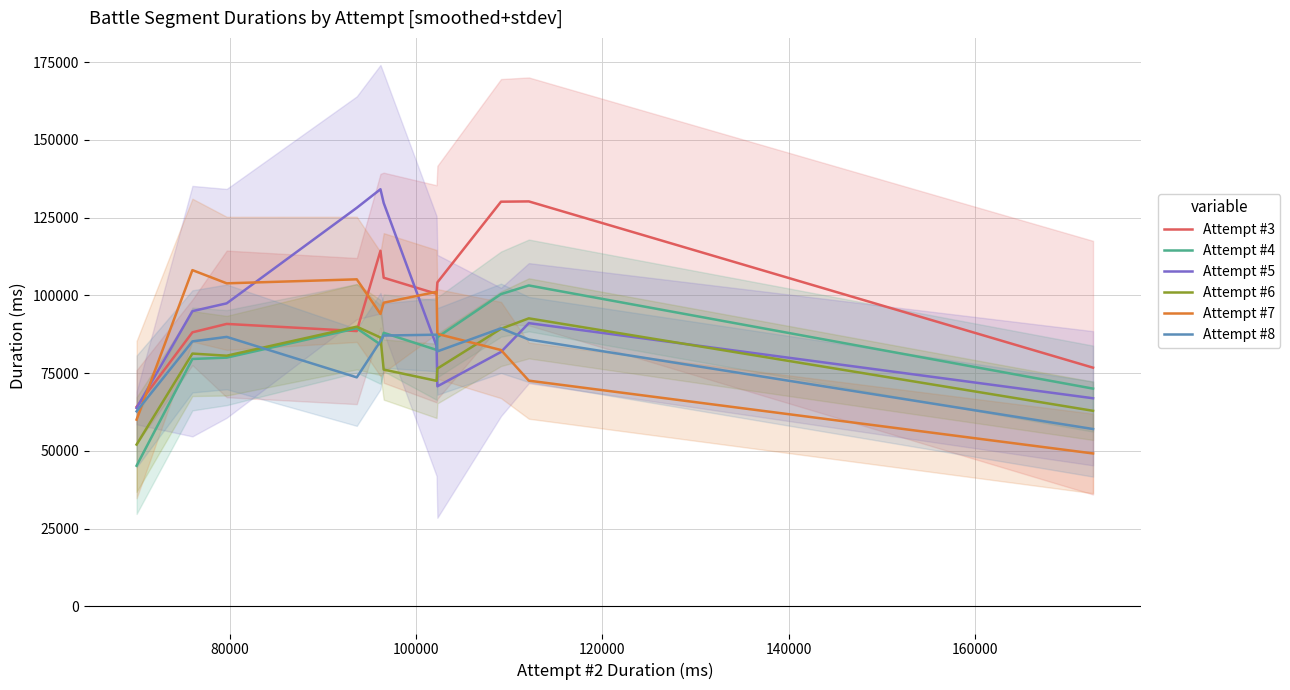

What is the lowest value of the Attempt #8 series?

57050.0